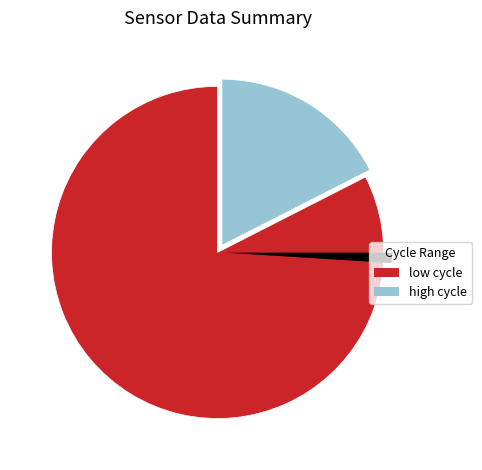

Is it true that 20222 is 2% of the pie?

True